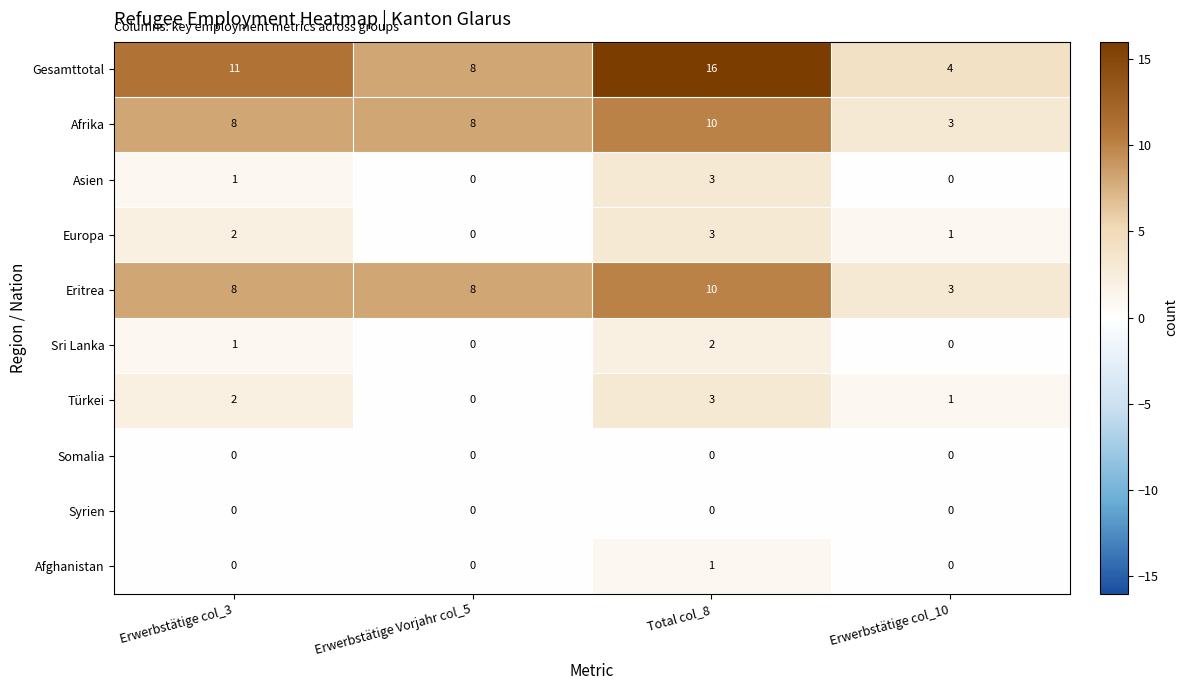

Is it true that Gesamttotal equals 4 at Erwerbstätige col_10?

True